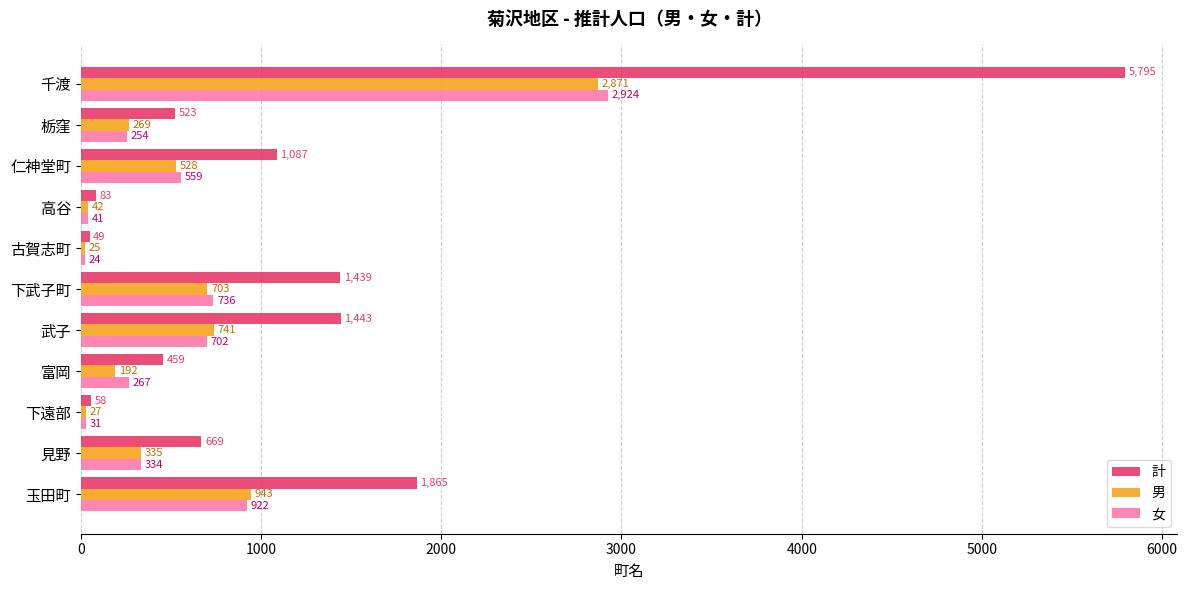

Which series has the largest total across all categories?

計